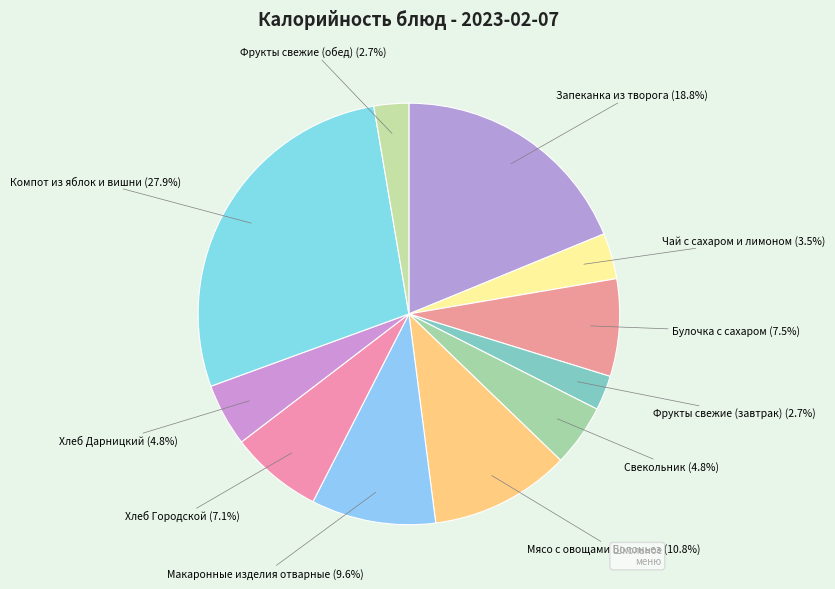

Count the number of slices in the pie.

11